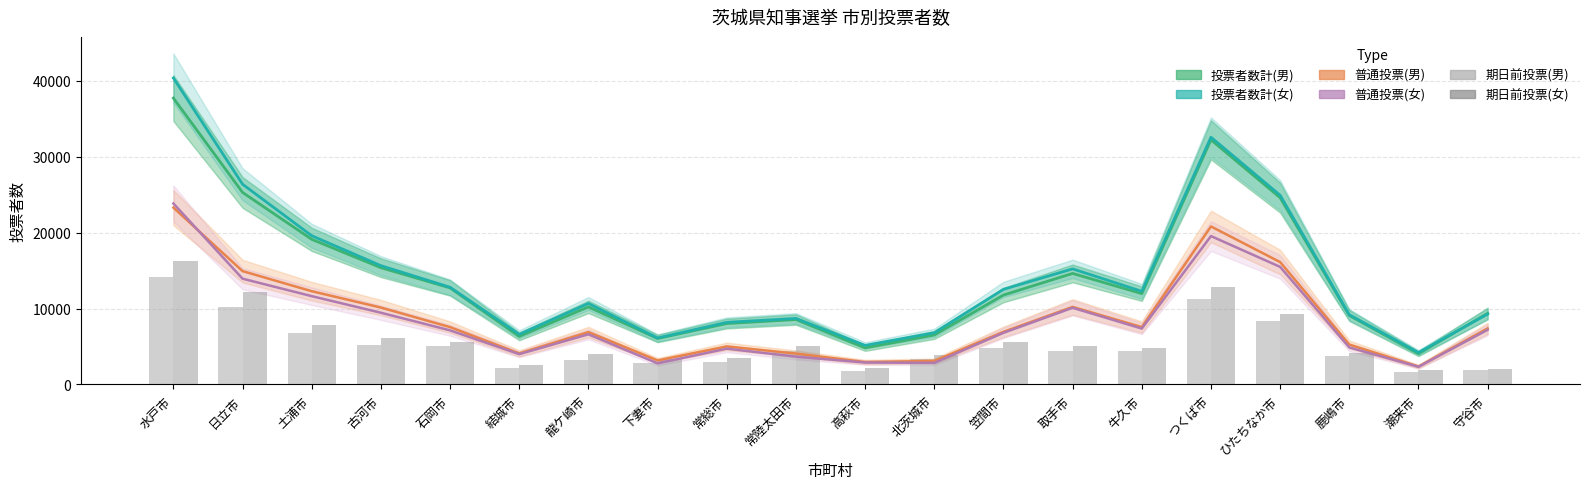

Which series has the largest total across all categories?

投票者数計(女)